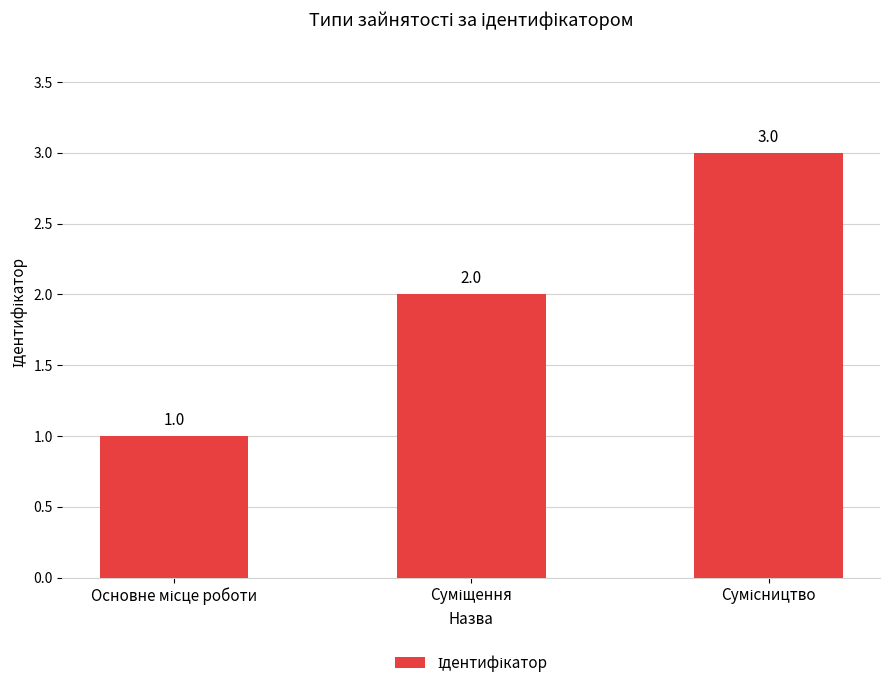

Are the bars horizontal?

No